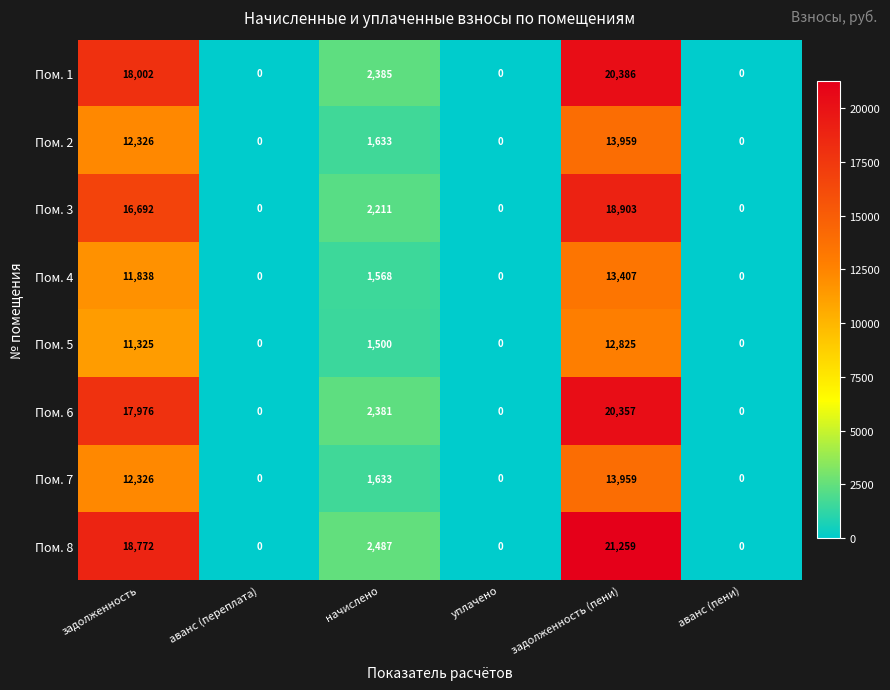

Between уплачено and задолженность (пени), which series saw the biggest shift?

Пом. 8